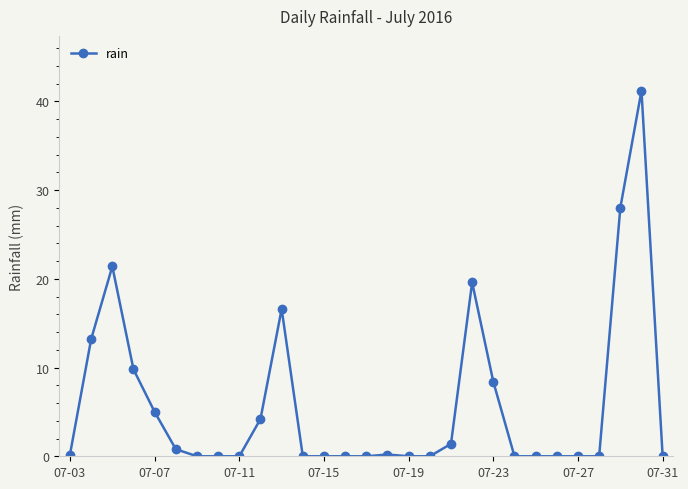

What is the difference between the maximum and second lowest values?

41.2